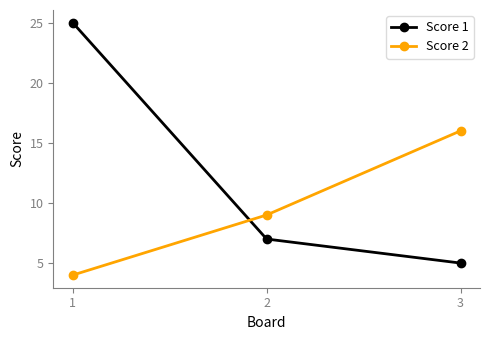

At 1, list the series in order from largest to smallest.

Score 1, Score 2